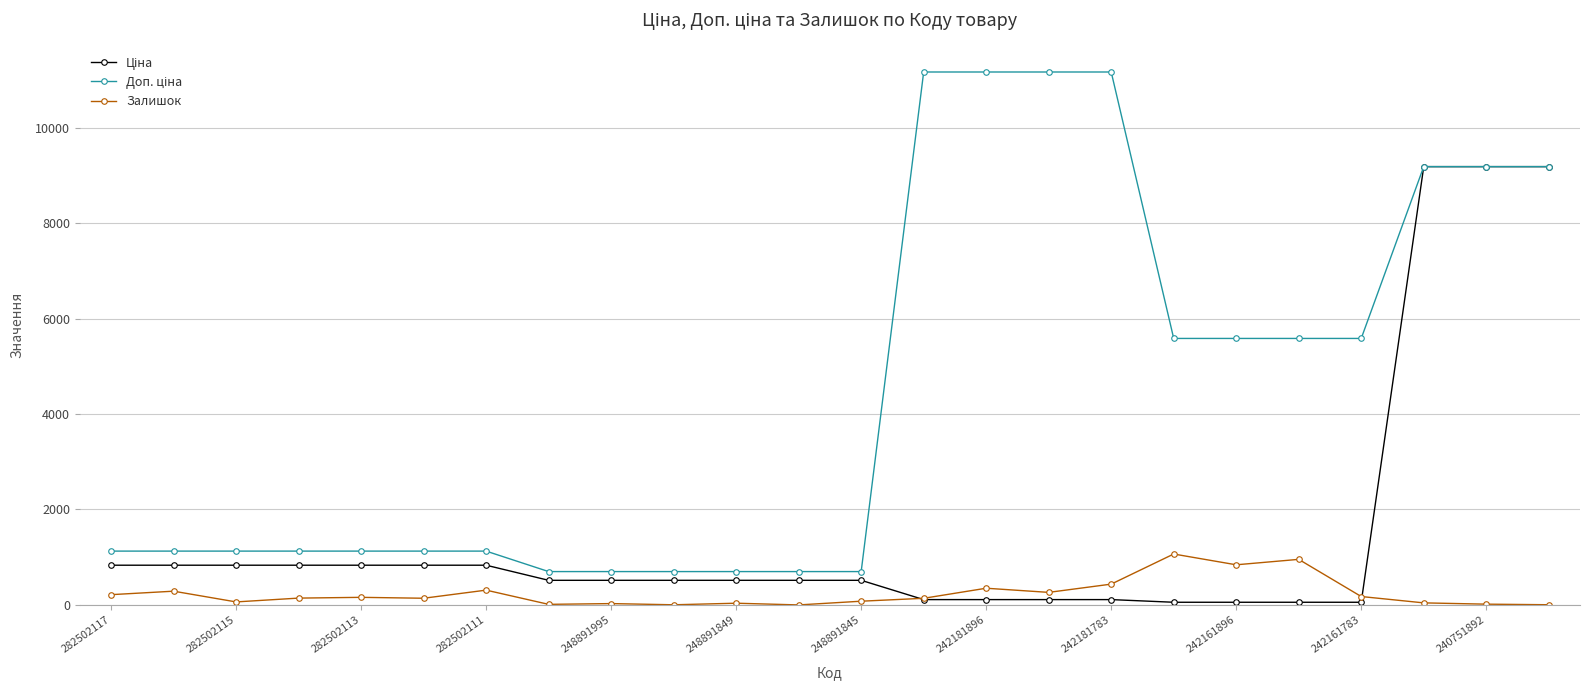

At how many categories does at least one series exceed 8871?

7